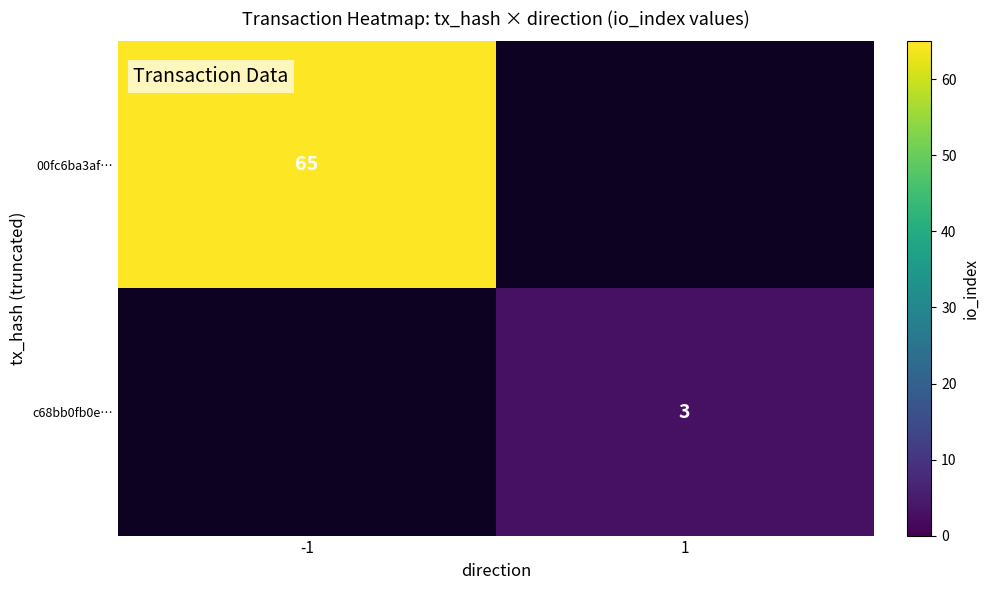

The c68bb0fb0e… series shows 3 at 1. True or false?

True